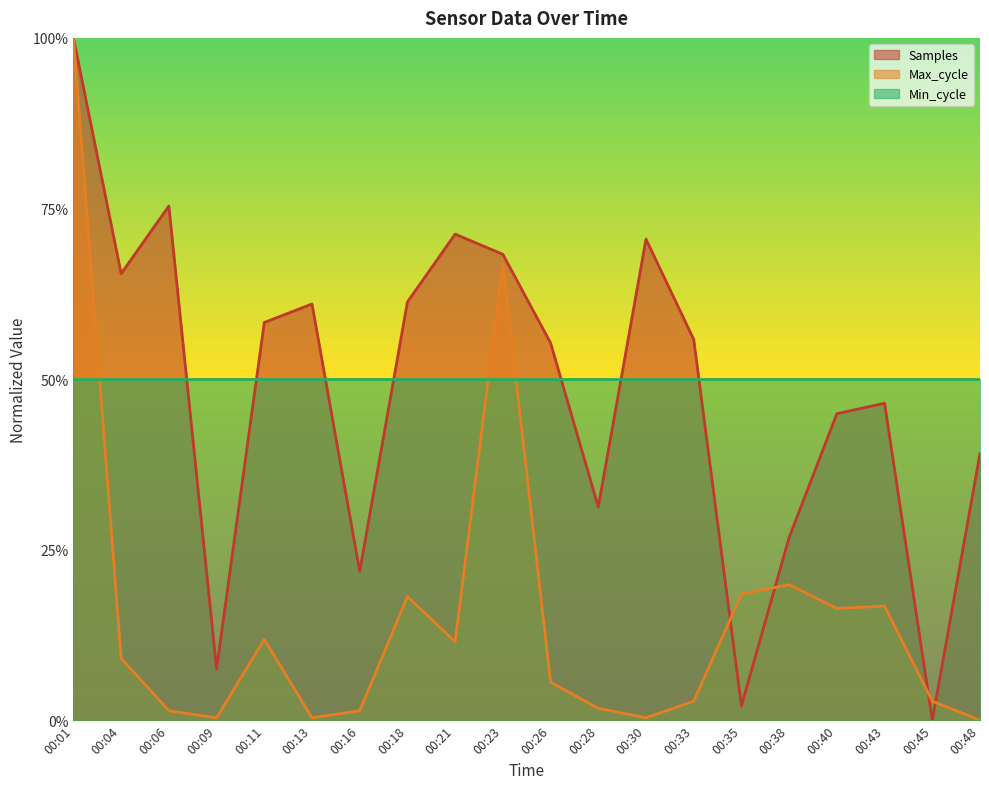

Is it true that Samples equals 1.0 at 00:30?

False